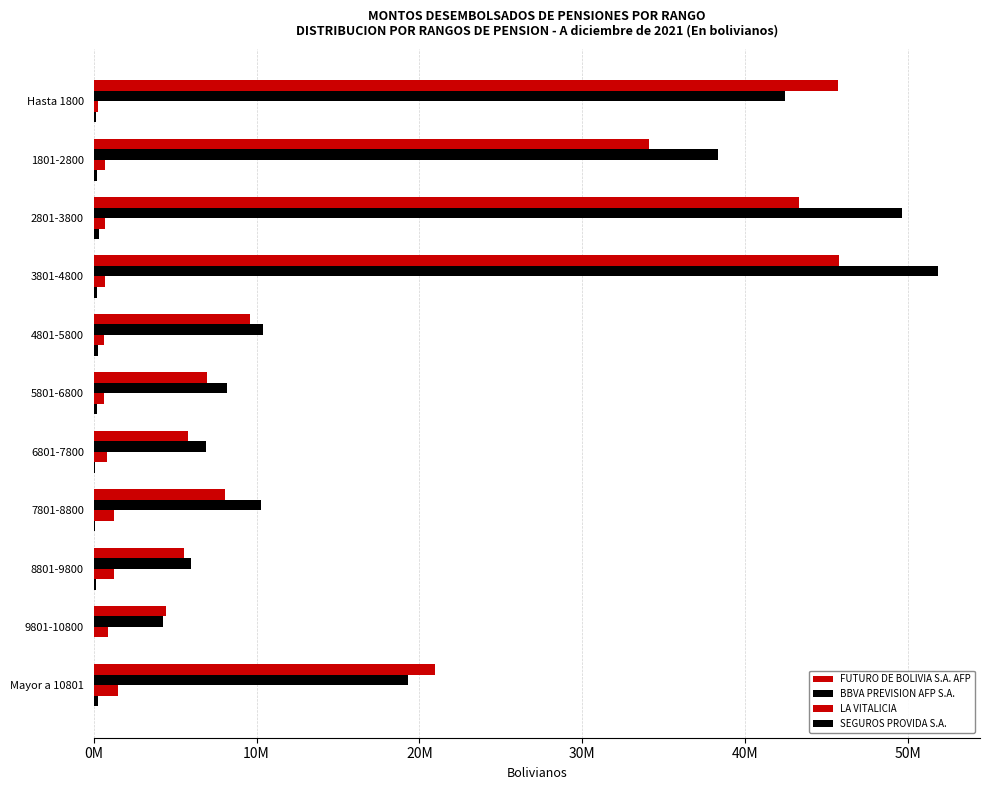

How many bars are there in total?

44